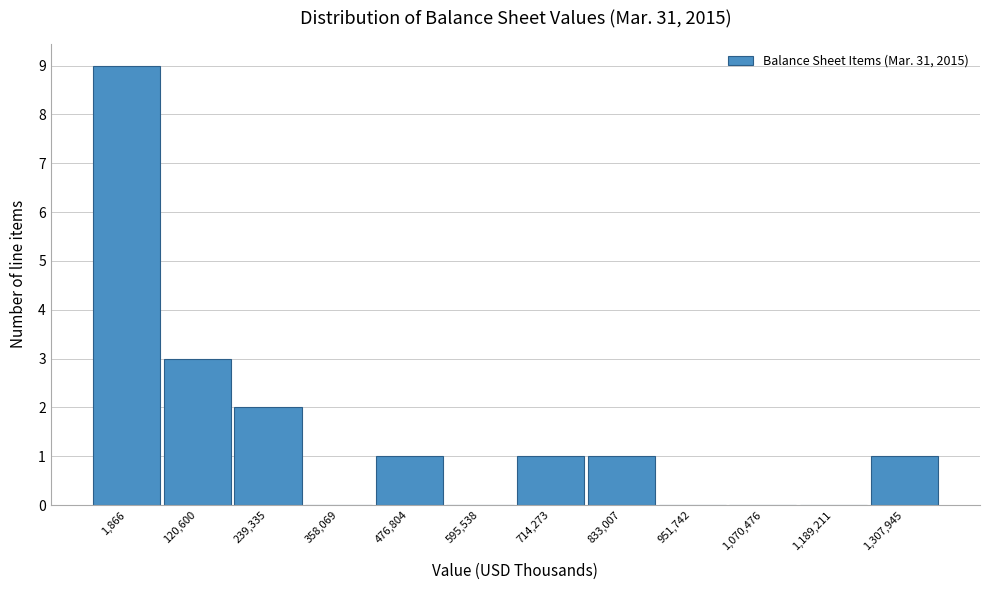

Reading right to left, extract all data points from this chart.

1,307,945=1	1,189,211=0	1,070,476=0	951,742=0	833,007=1	714,273=1	595,538=0	476,804=1	358,069=0	239,335=2	120,600=3	1,866=9